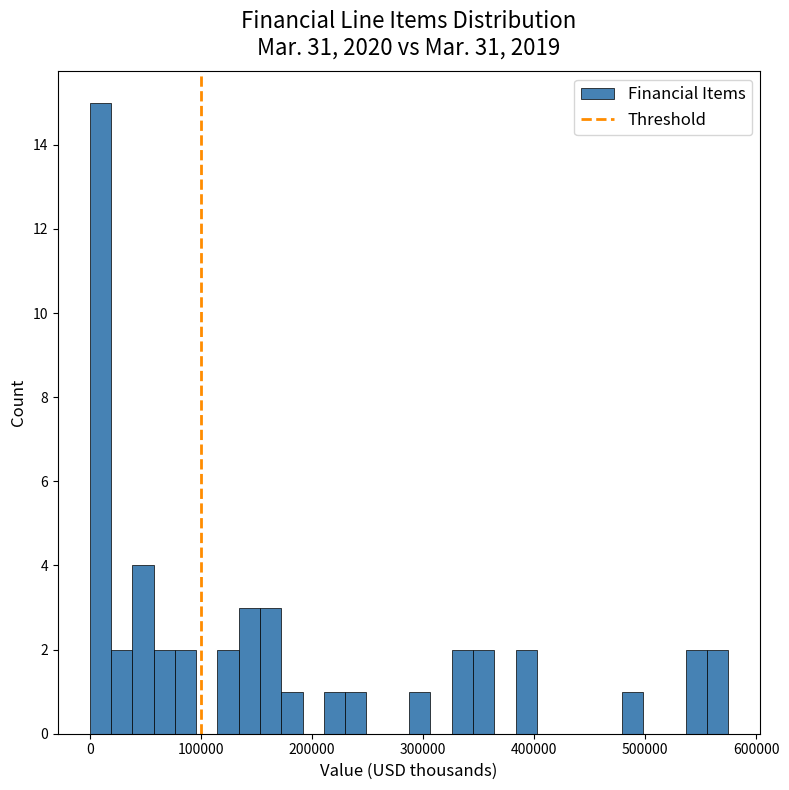

Around what value on the x-axis is the tallest bar? Give the approximate position of its centre, as read against the axis.

10000